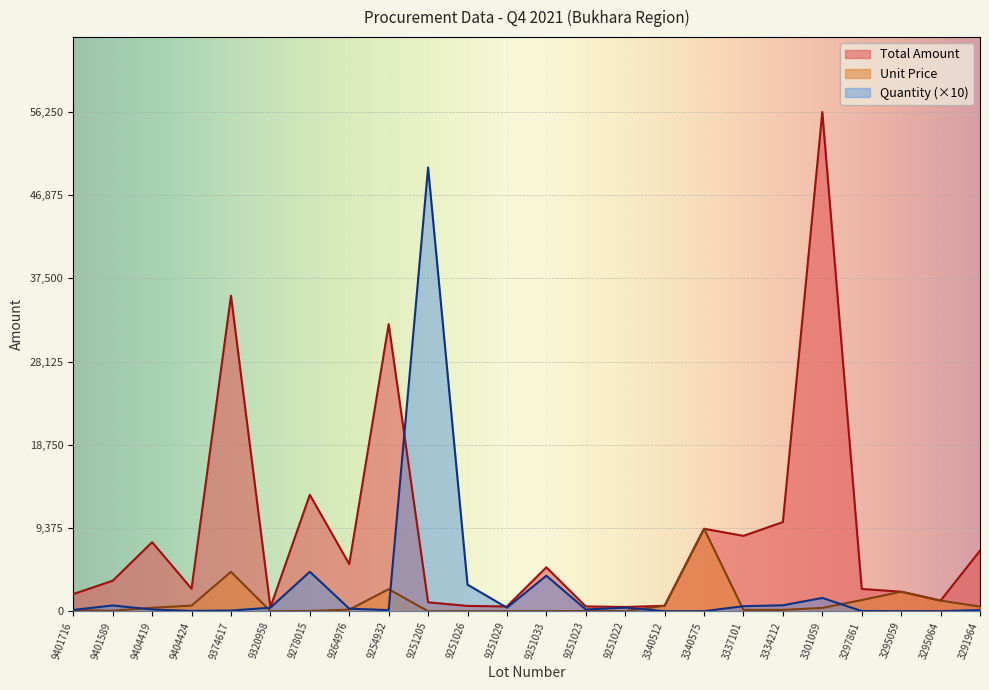

What is the value of the Quantity point at the 4th from the left?

40.0